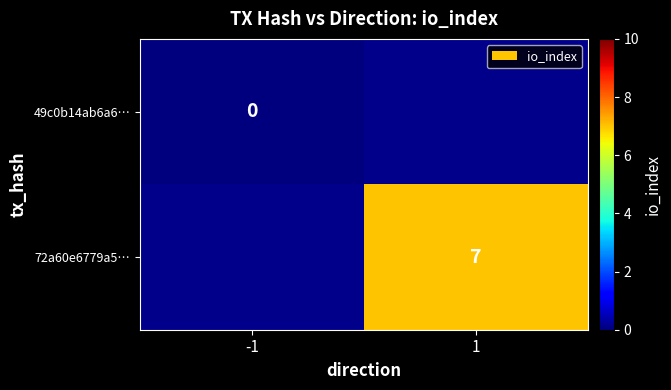

Which has a higher value, -1 or 1?

1